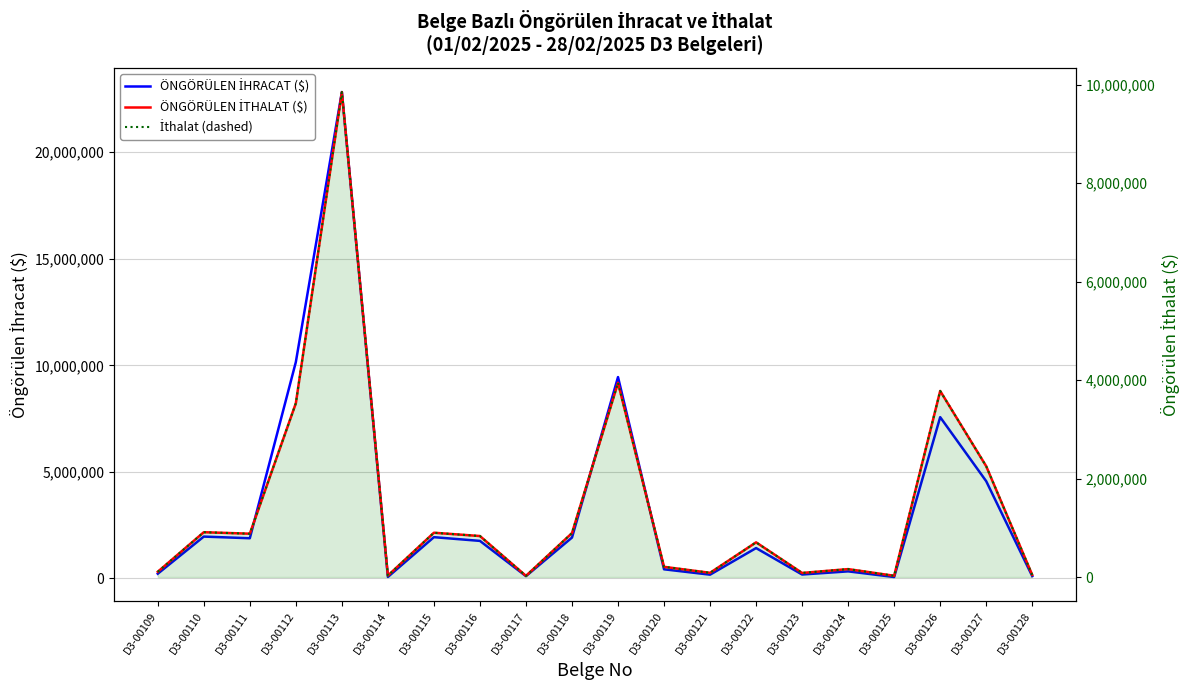

Rank the categories by İthalat (dashed) value from highest to lowest.

D3-00113, D3-00119, D3-00126, D3-00112, D3-00127, D3-00110, D3-00115, D3-00118, D3-00111, D3-00116, D3-00122, D3-00120, D3-00124, D3-00109, D3-00121, D3-00123, D3-00128, D3-00114, D3-00125, D3-00117